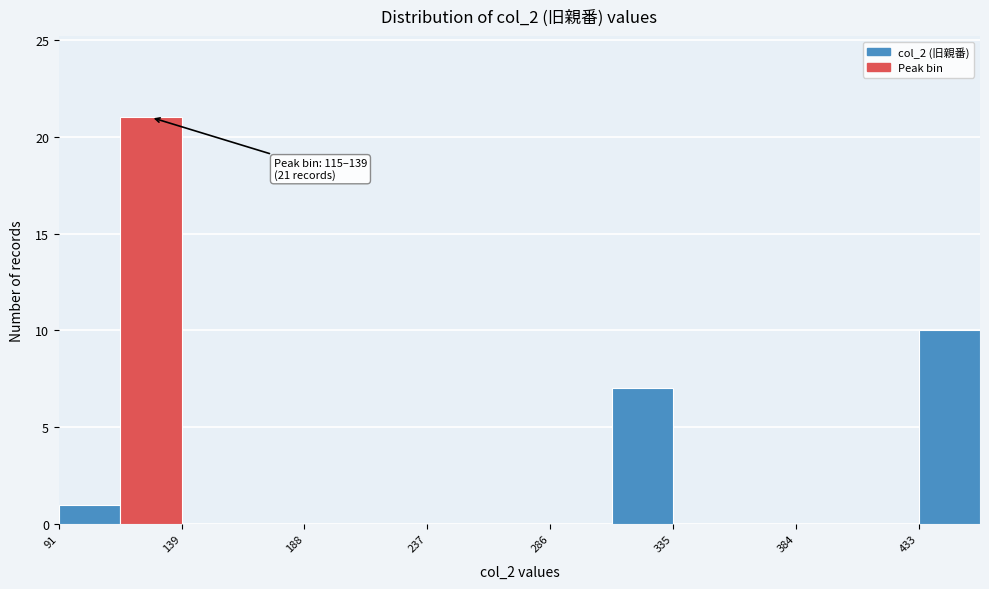

Over which range of the x-axis is the bar tallest?

115 to 140